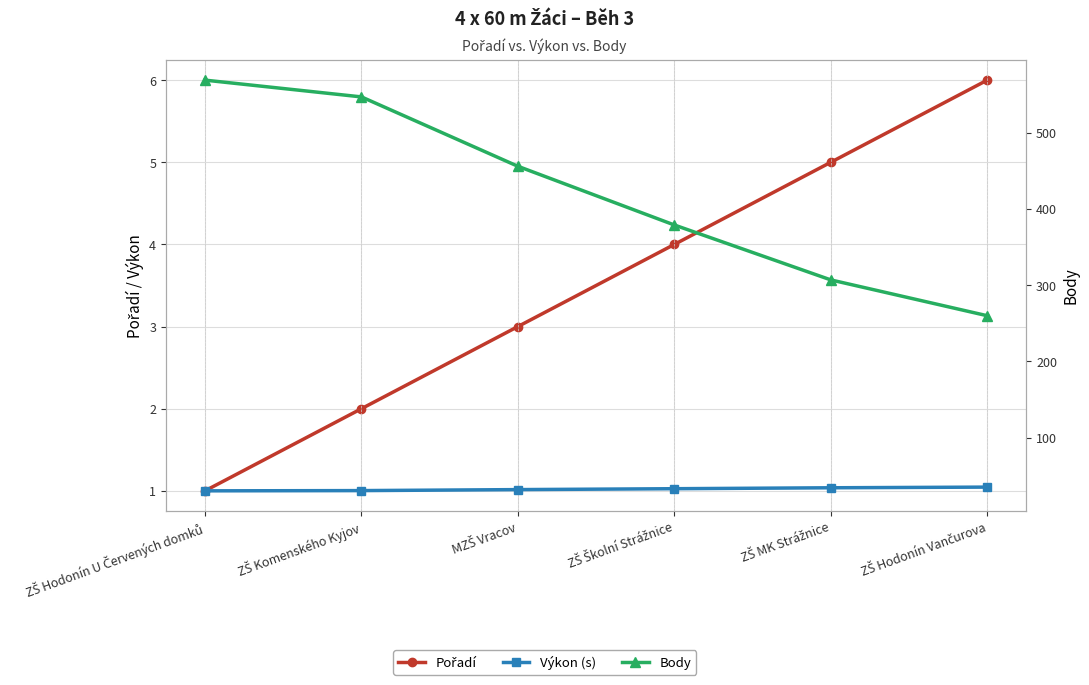

Does the chart display data point markers on the line(s)?

Yes